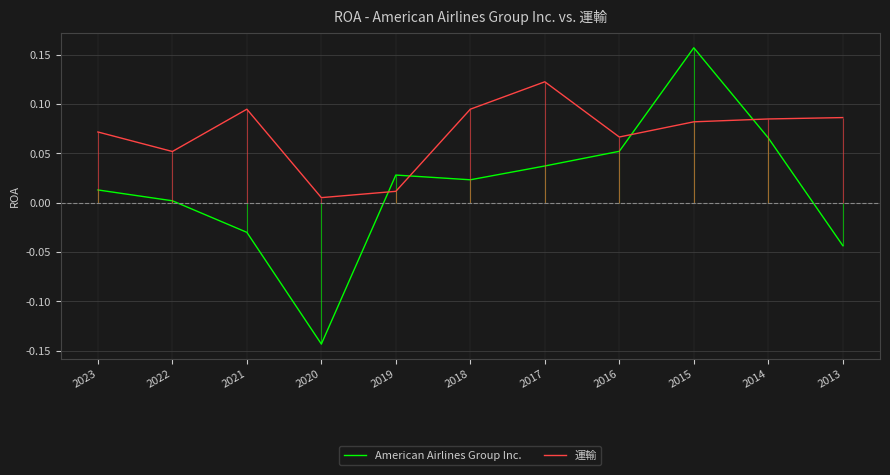

What is the total value across all series at 2023?

0.1